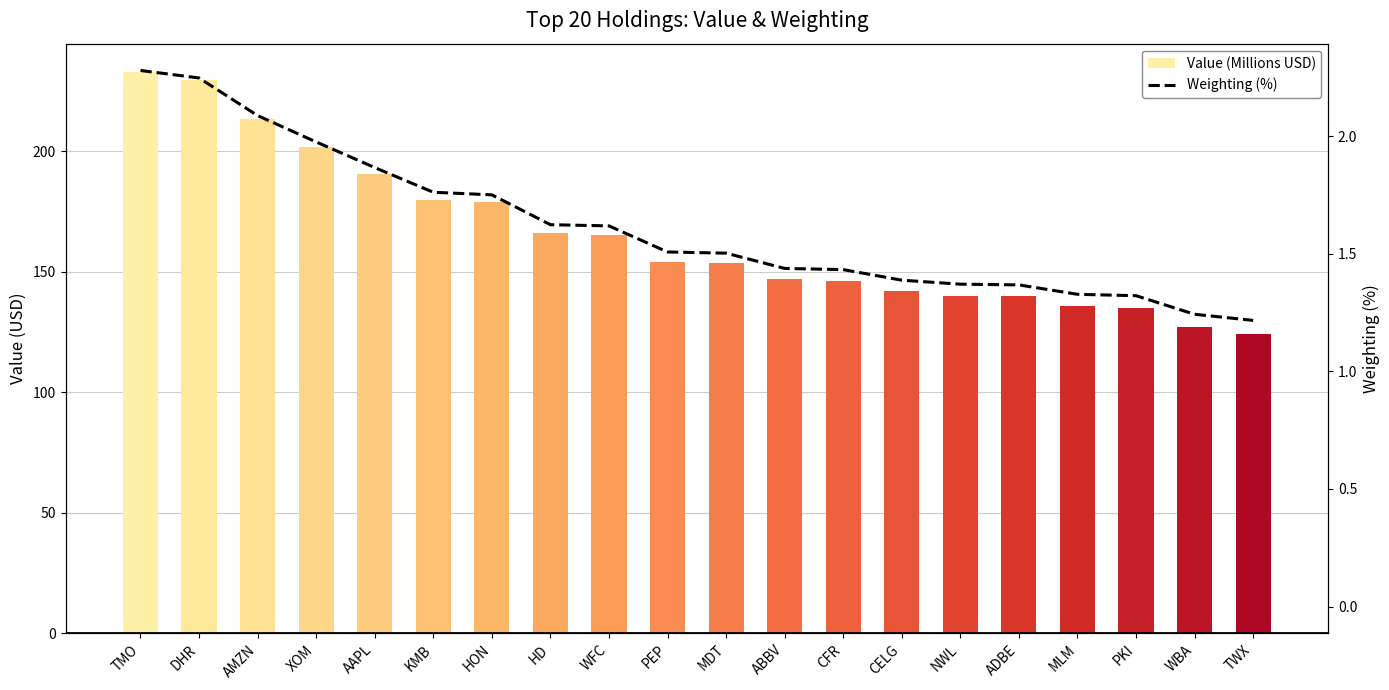

Which category has the lowest value in the Weighting (%) series?

TWX